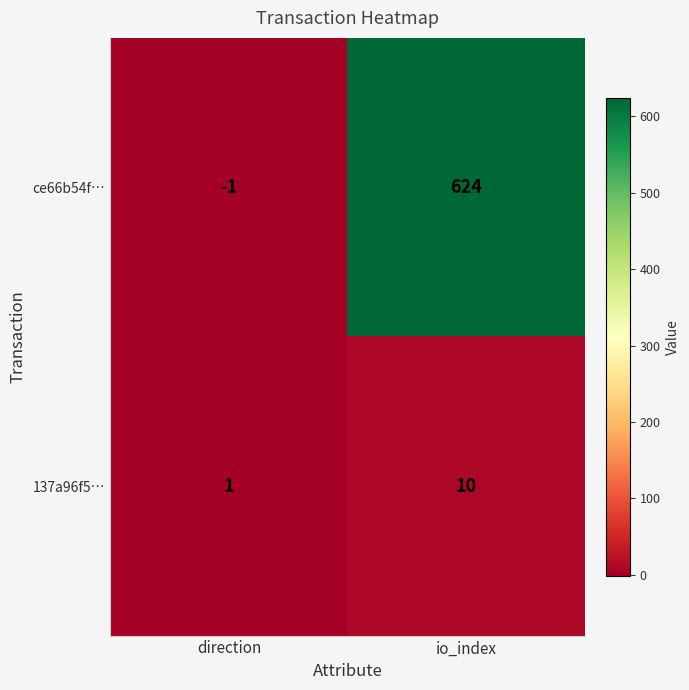

At which category does the chart reach its minimum across all series?

direction